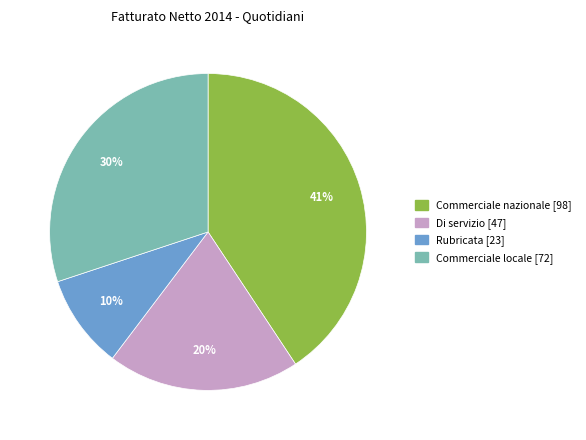

To the nearest percent, what is the difference between the largest and smallest slice percentages?

31%